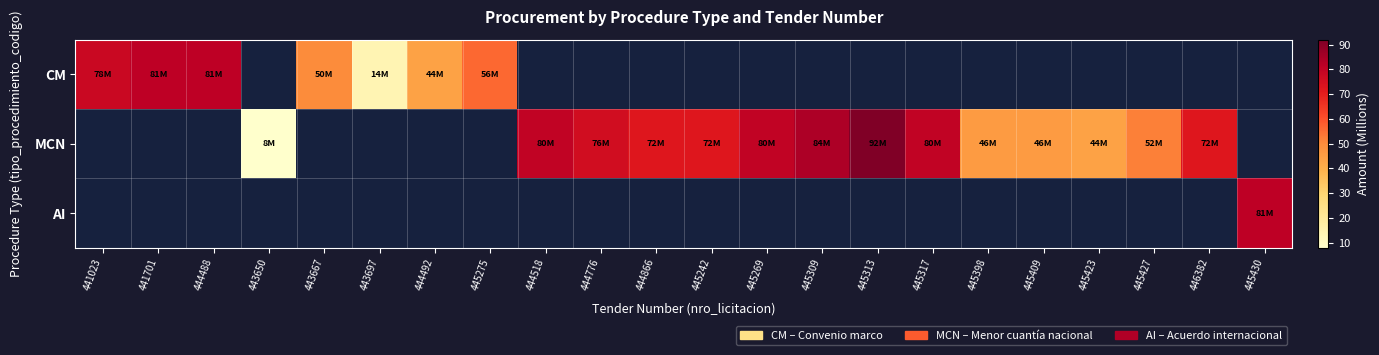

Count the number of data series in this chart.

3